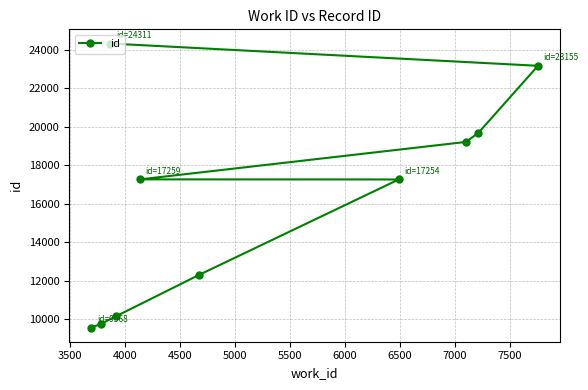

How many lines are shown in the chart?

1